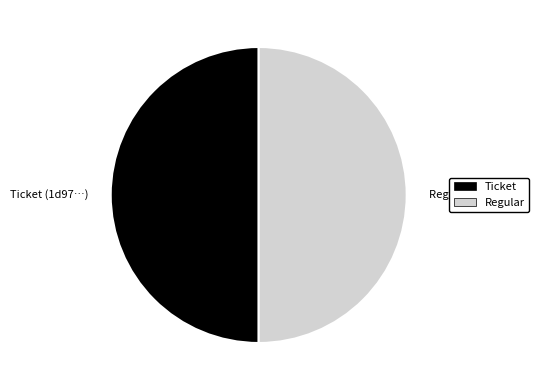

Count the number of slices in the pie.

2